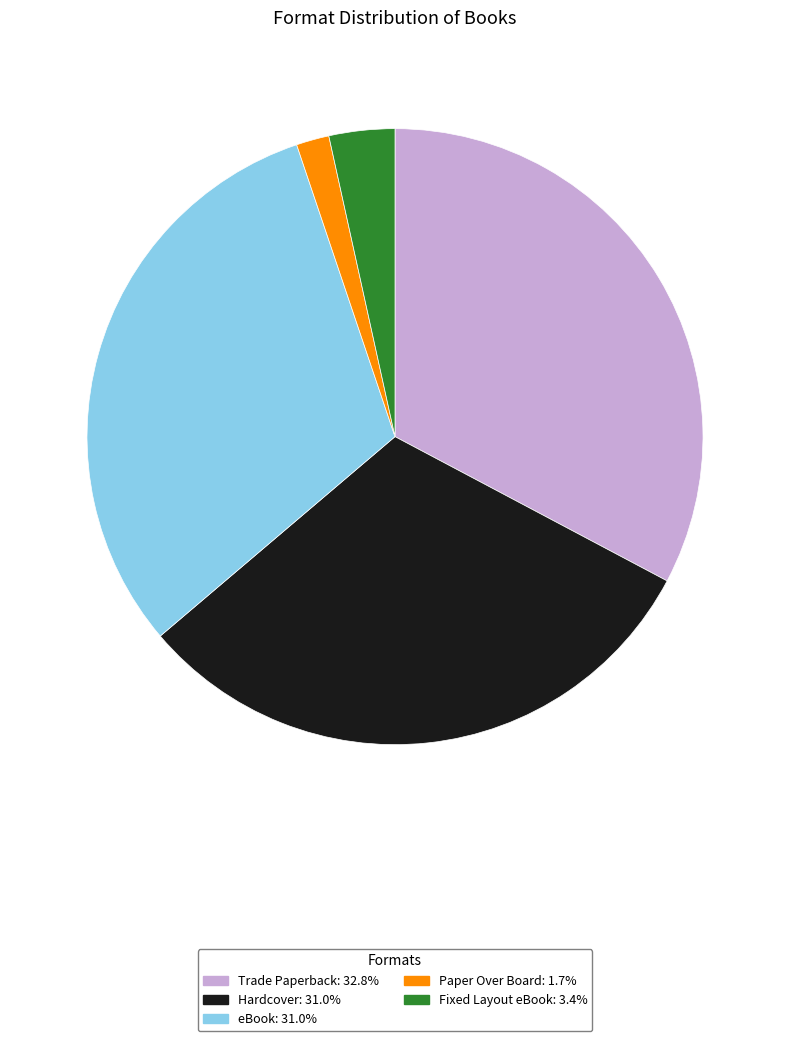

Do Paper Over Board and Hardcover together represent more than half of the pie?

No